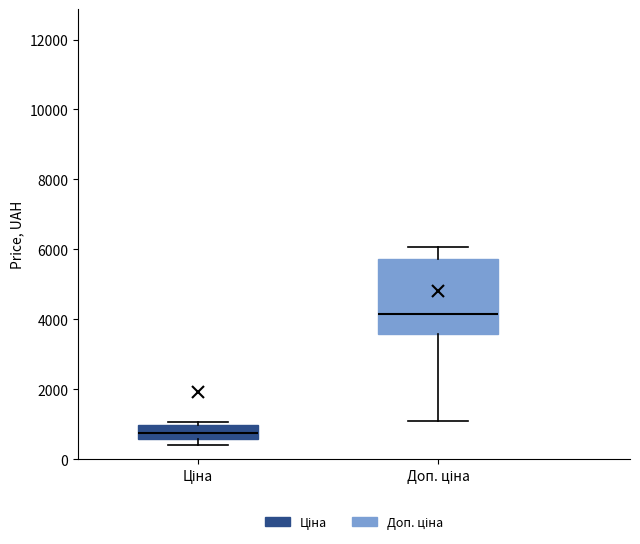

Comparing the boxes themselves (not the whiskers), which one is the tallest?

Доп. ціна